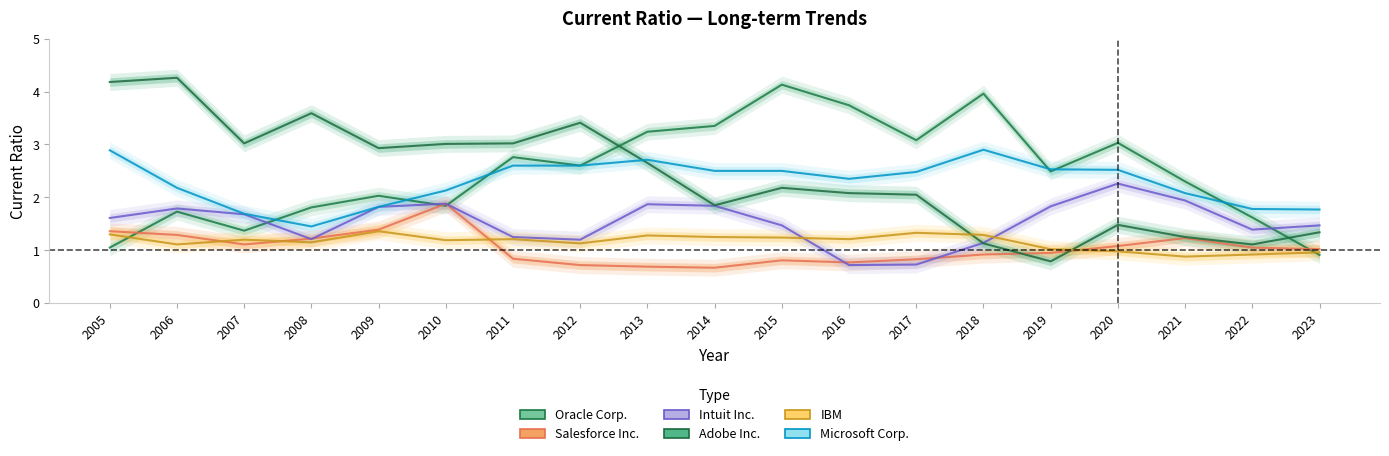

True or false: Microsoft Corp. and Intuit Inc. cross at least once.

False